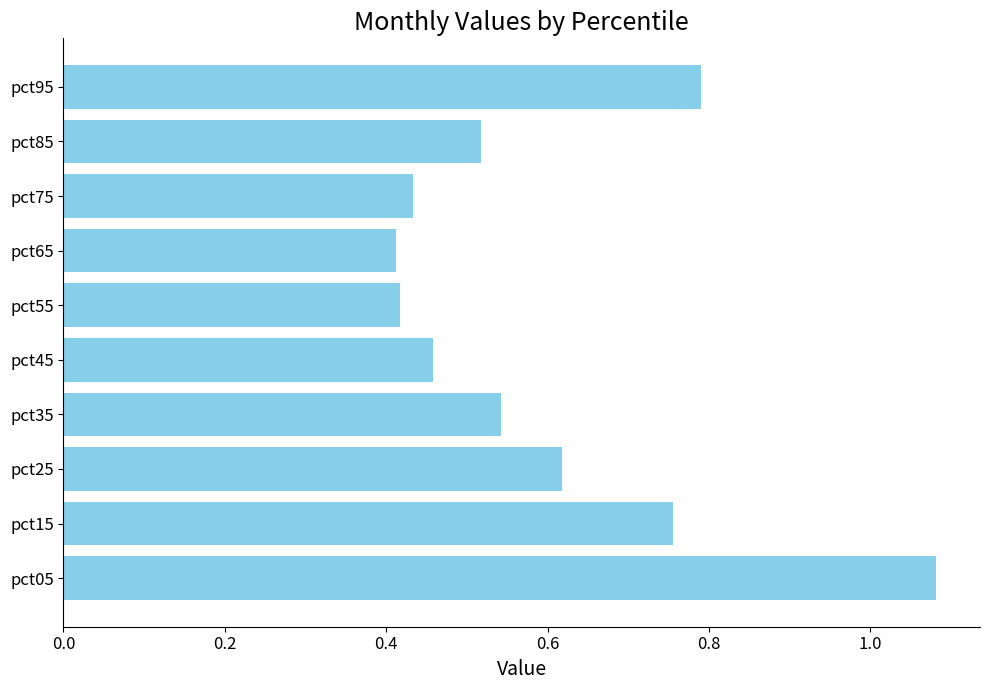

What is the sum of all values?

6.0